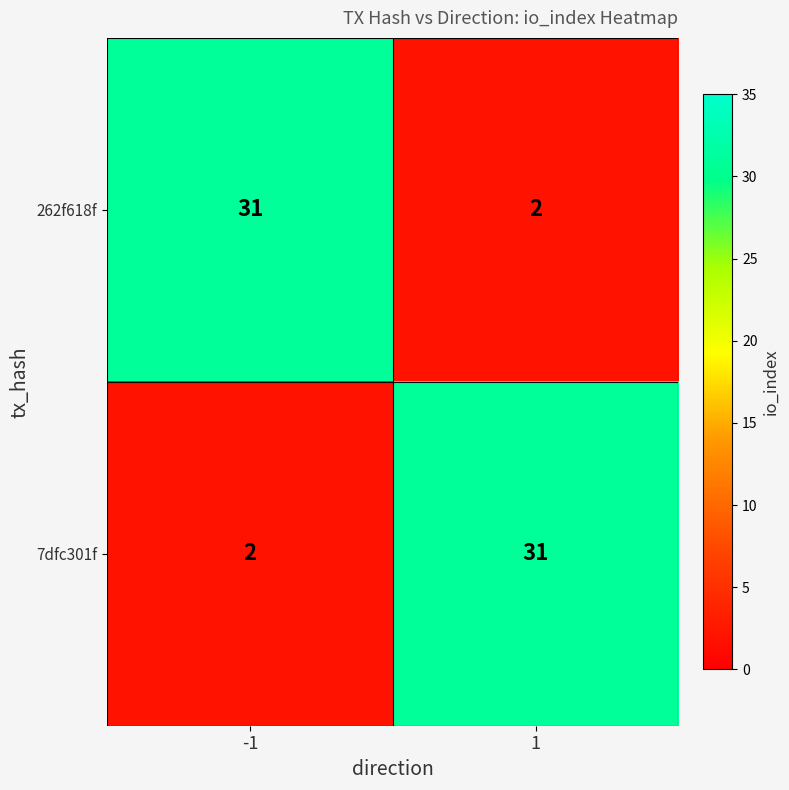

True or false: 262f618f has a value of 2 at 1.

True